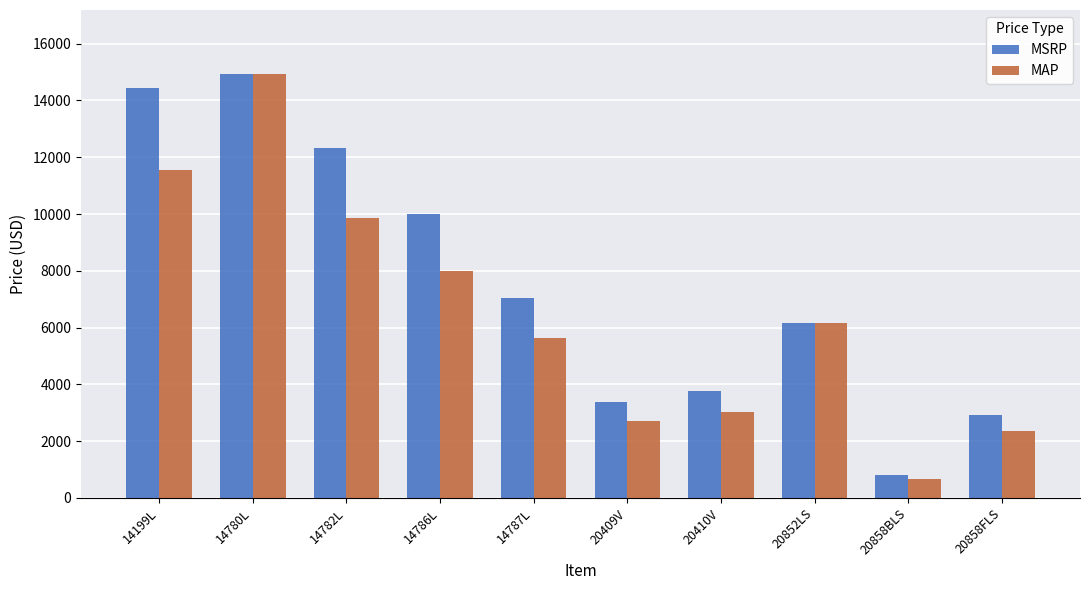

Which series has the widest spread of values?

MAP